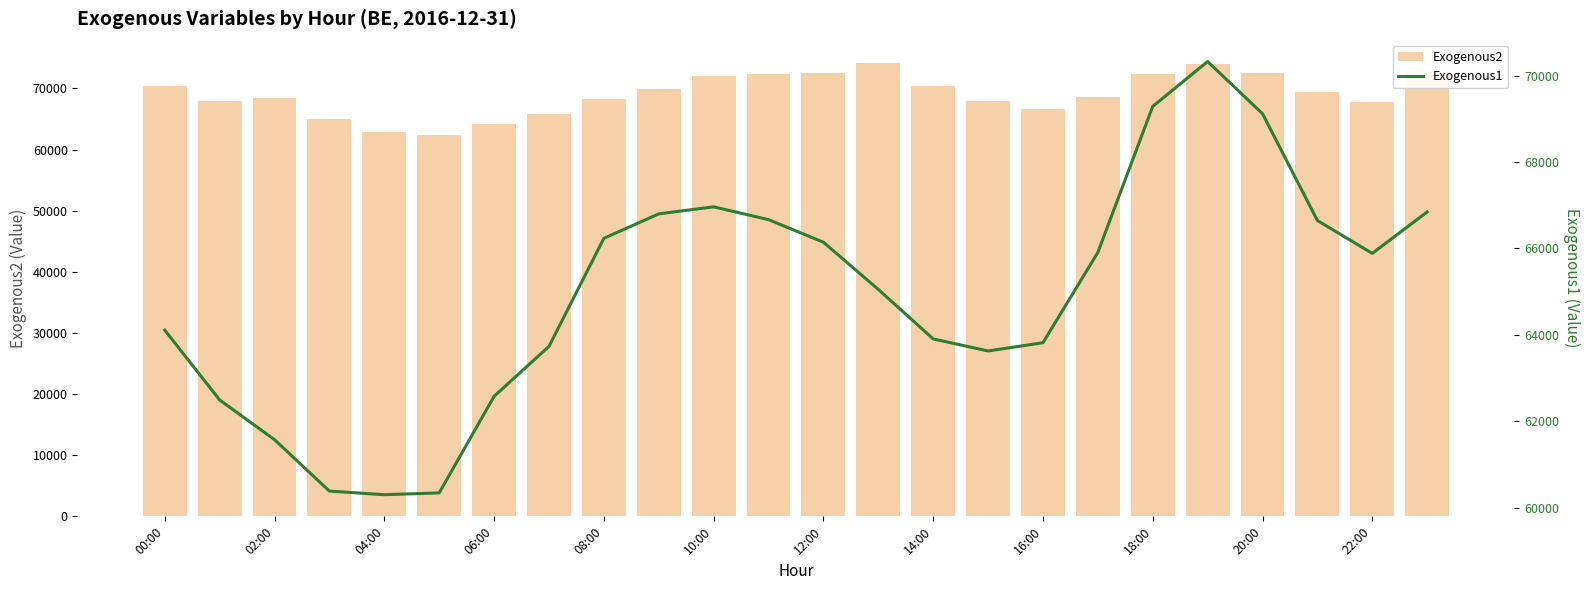

What are all the series names shown in the legend?

Exogenous2, Exogenous1